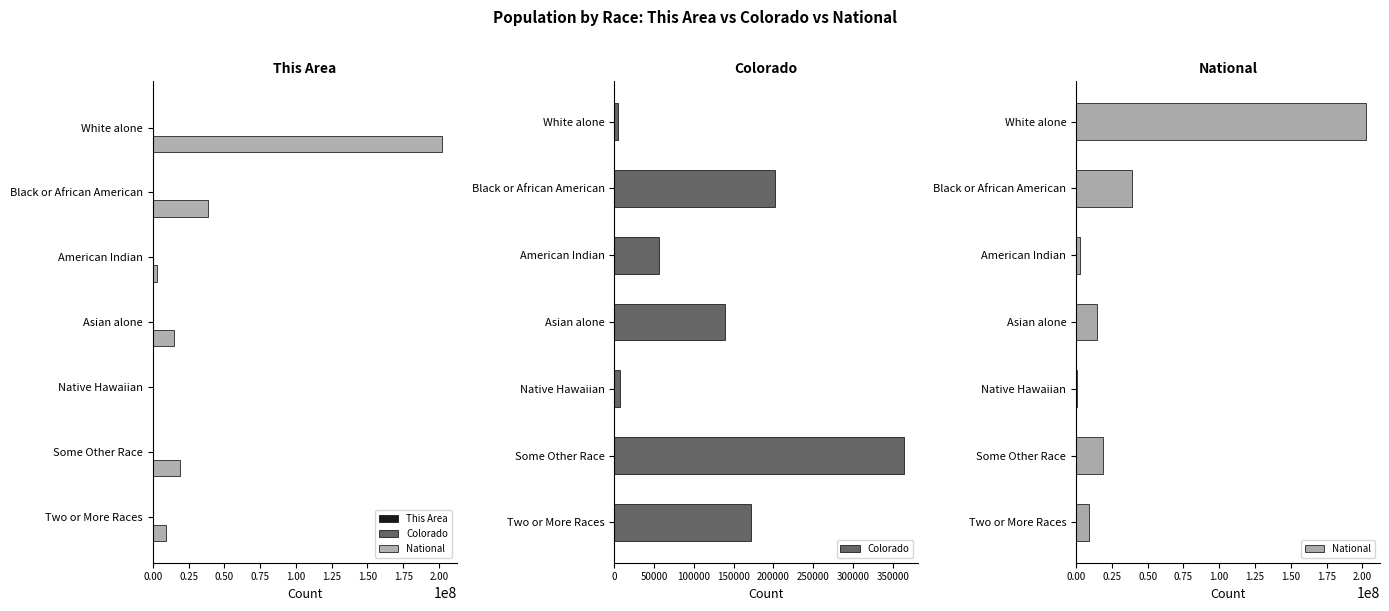

What is the greatest value displayed?

202223553